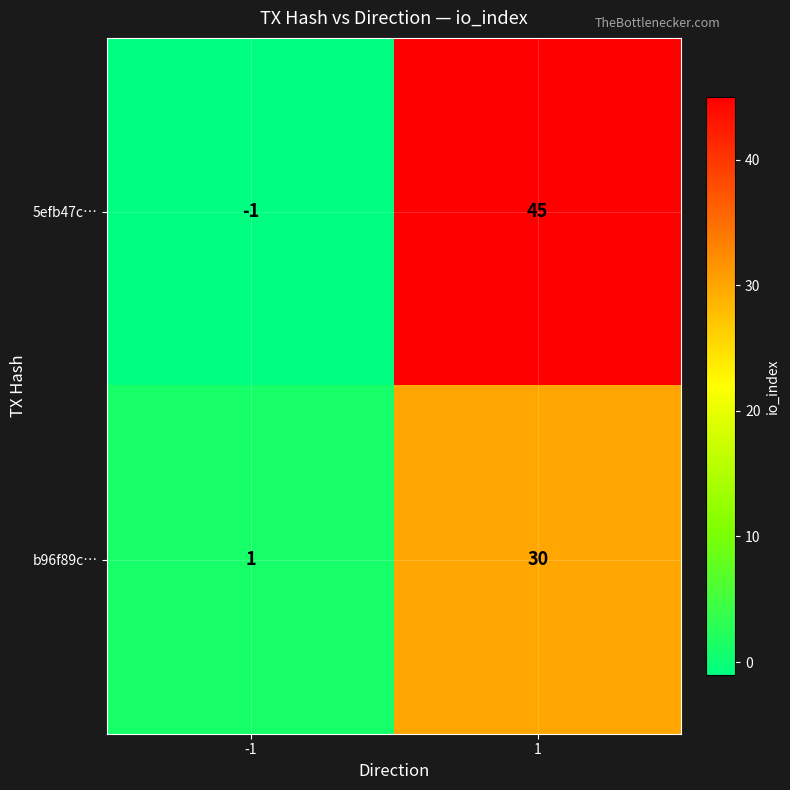

Reading right to left, extract all data points from this chart.

5efb47c…: 1=45	-1=-1
b96f89c…: 1=30	-1=1